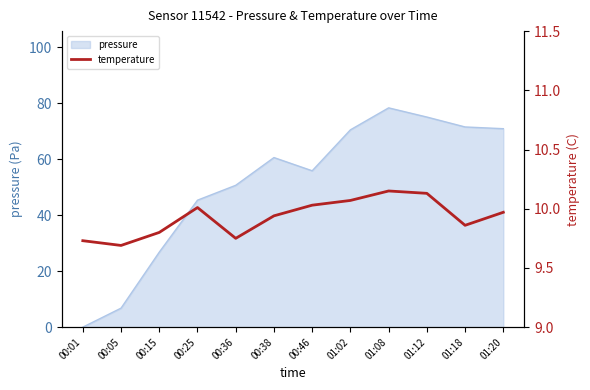

What is the value of the 7th point from the left?

10.0